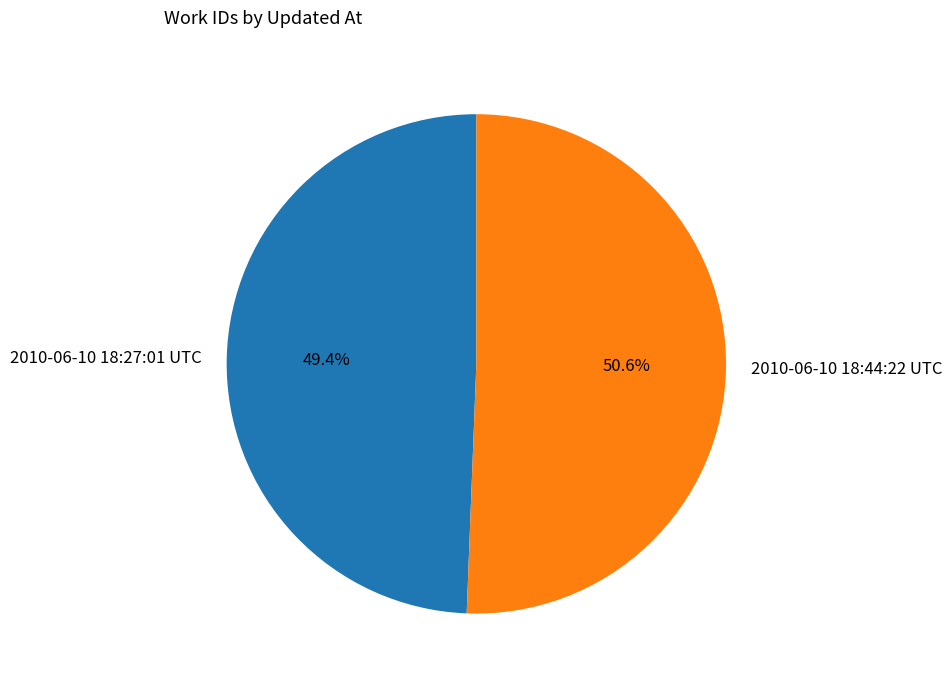

Is there any slice that represents more than half of the pie?

Yes